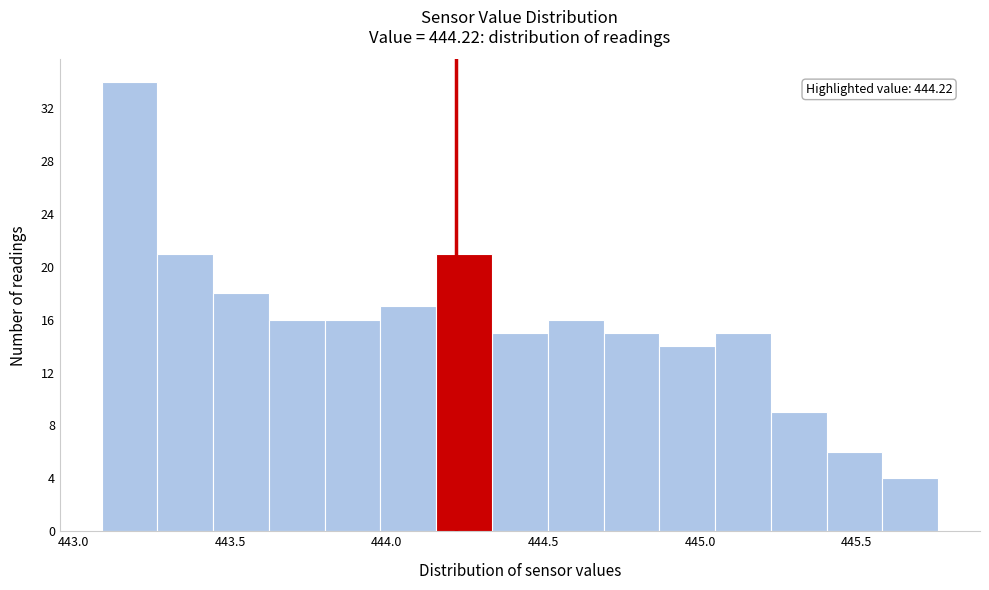

Around what value on the x-axis is the tallest bar? Give the approximate position of its centre, as read against the axis.

443.20